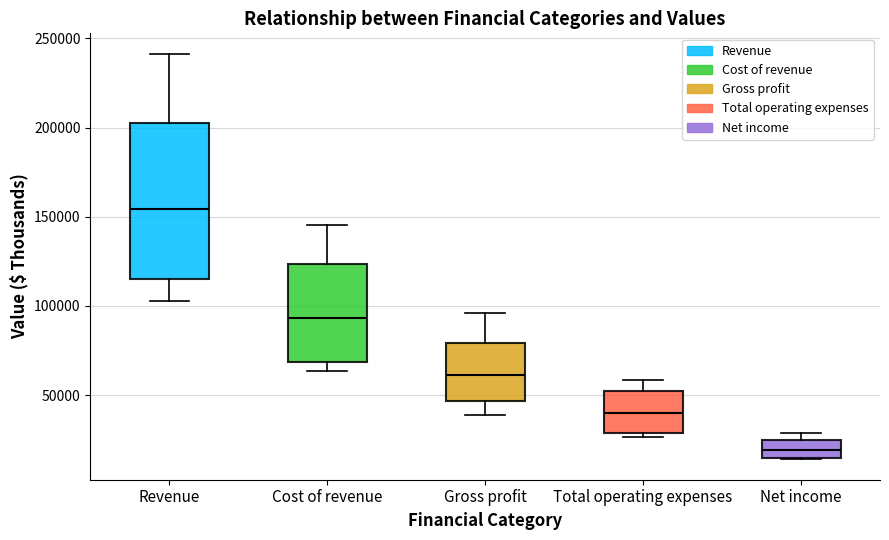

Which box's median line is the highest?

Revenue